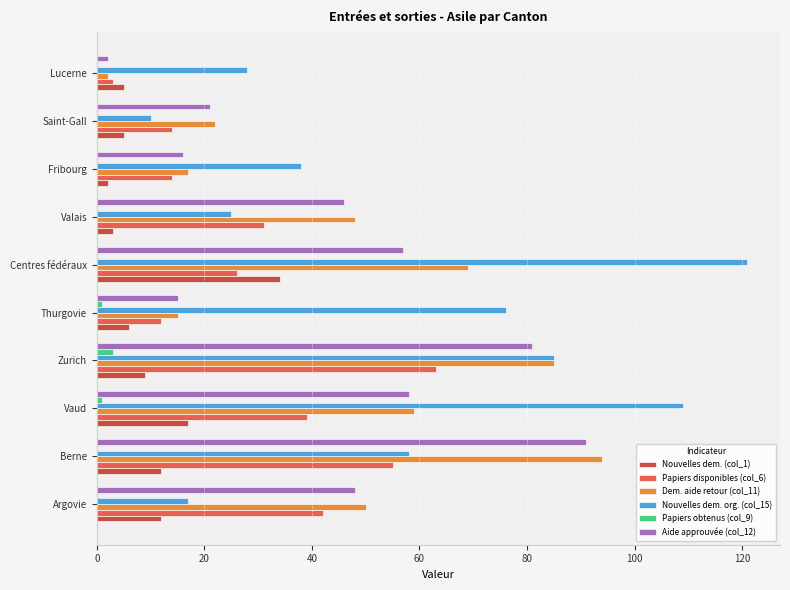

At which category is the sum across all series the highest?

Zurich